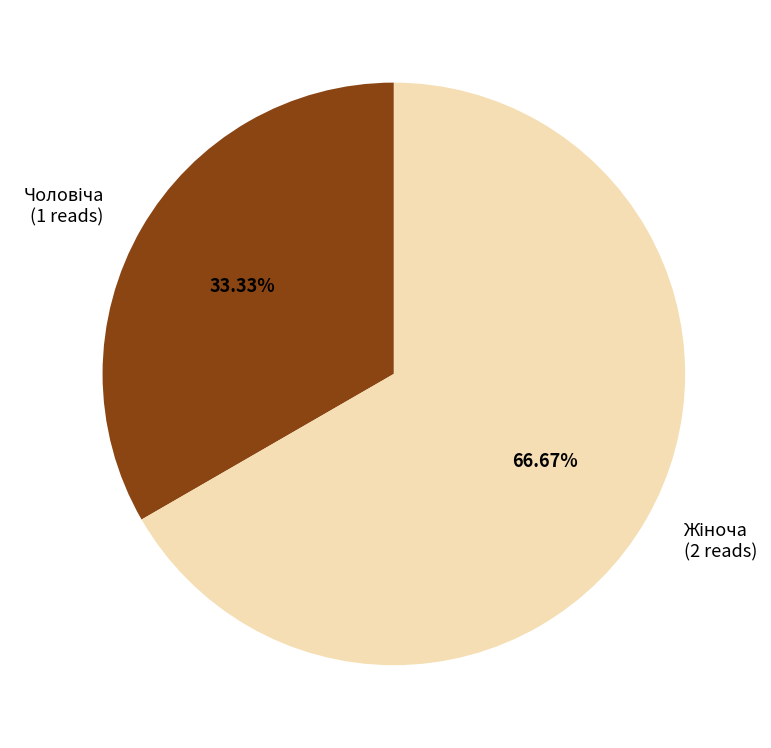

Does any single category account for the majority?

Yes